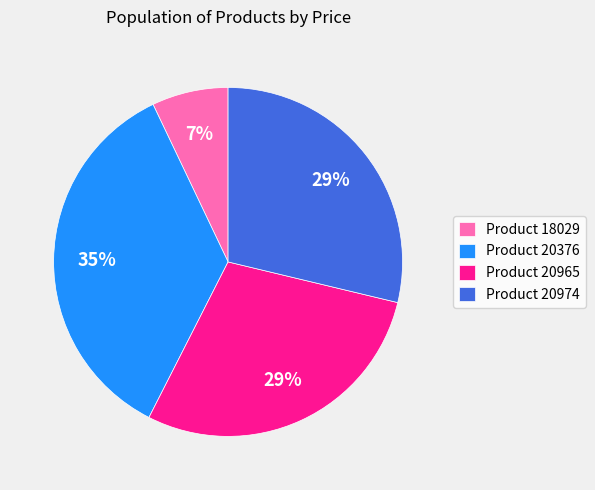

To the nearest percent, what is the average slice percentage?

25%